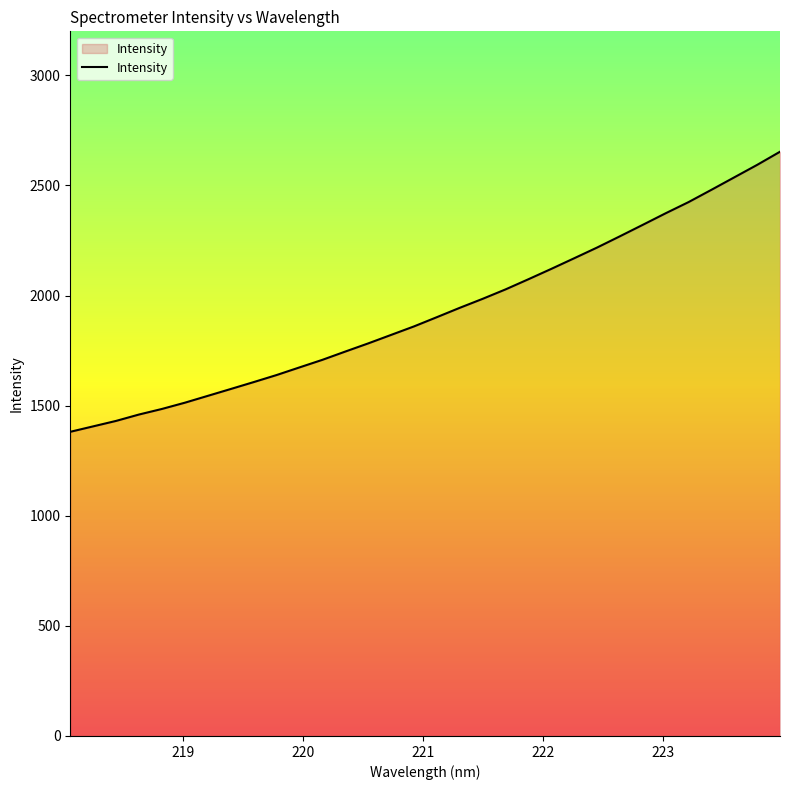

What is the average value?

1929.0